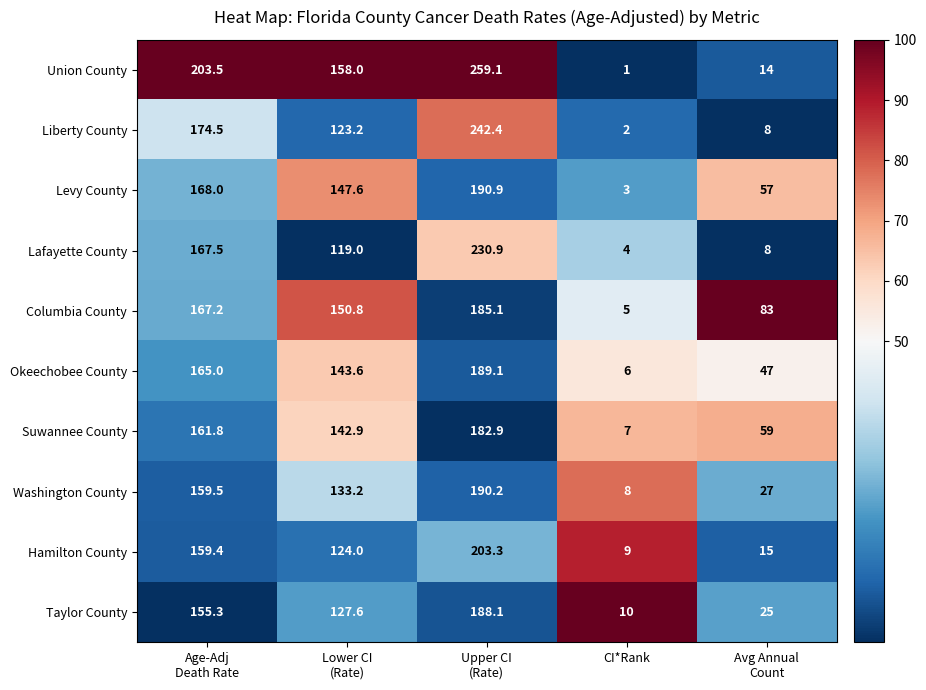

What is the greatest value displayed?

259.1